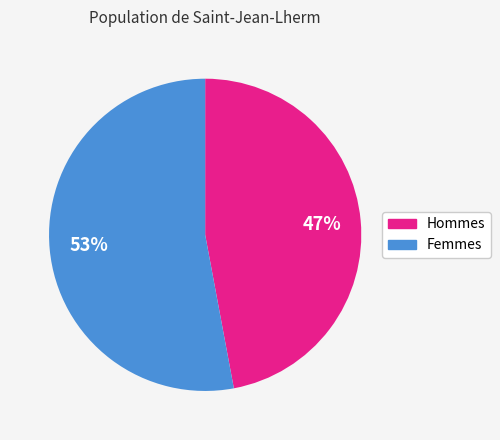

To the nearest percent, what is the difference between the largest and smallest slice percentages?

6%